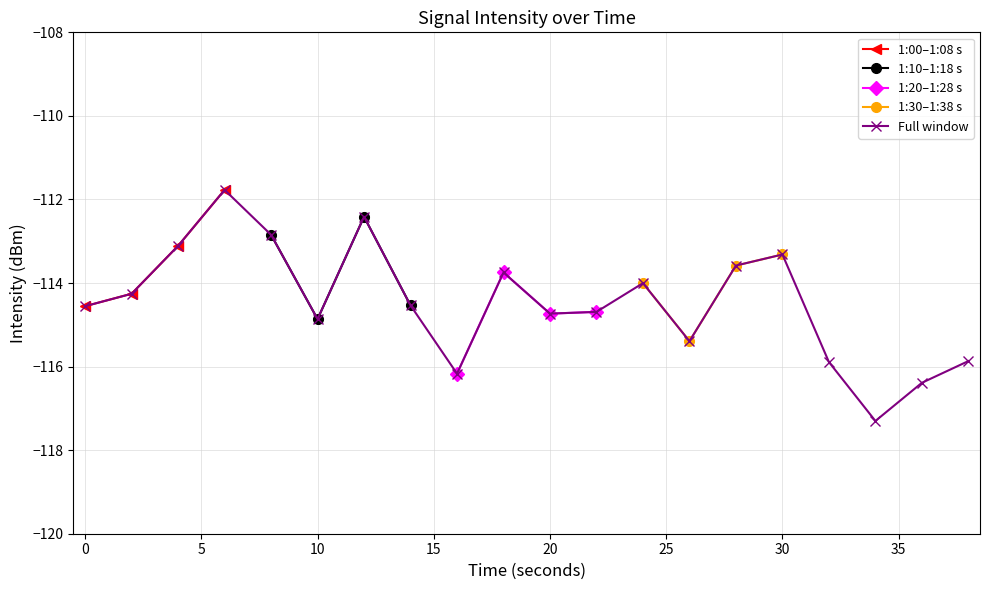

Reading left to right, what are all the values shown in this chart?

-114.6	-114.3	-113.1	-111.8	-112.8	-114.9	-112.4	-114.5	-116.2	-113.7	-114.7	-114.7	-114.0	-115.4	-113.6	-113.3	-115.9	-117.3	-116.4	-115.9